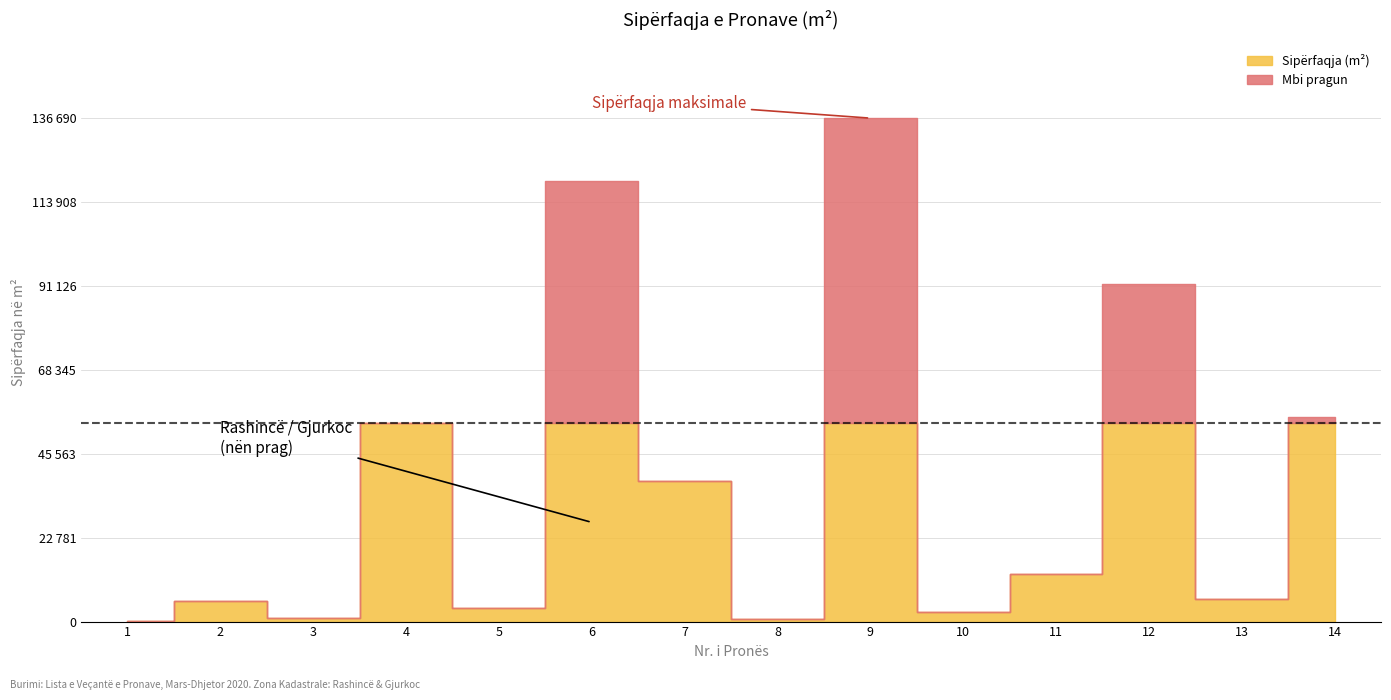

Which category has the lowest value across all series?

1